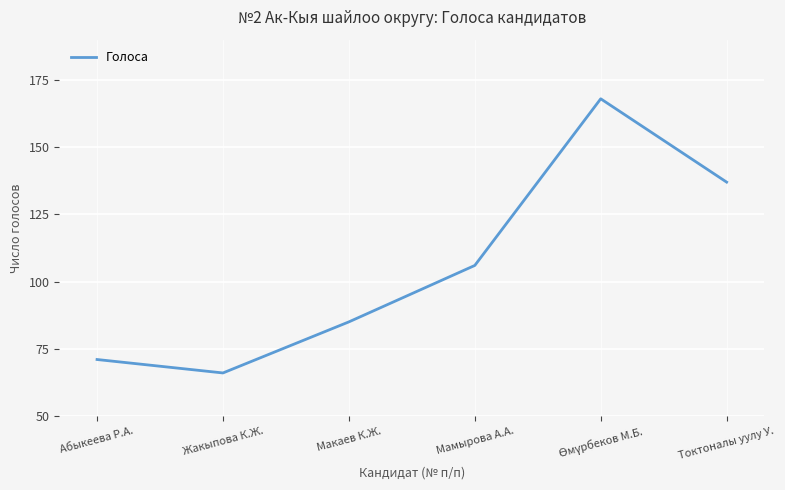

What is the sum of all values?

633